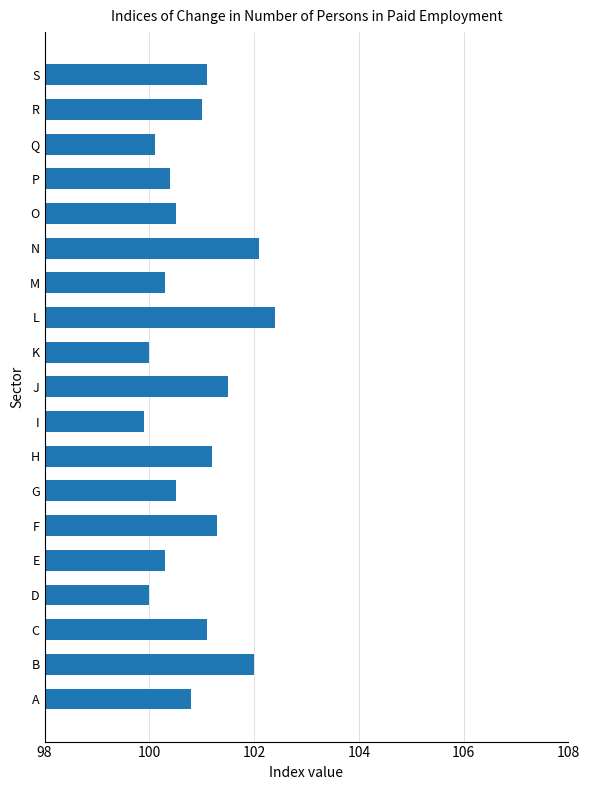

What is the maximum value shown in the chart?

102.4